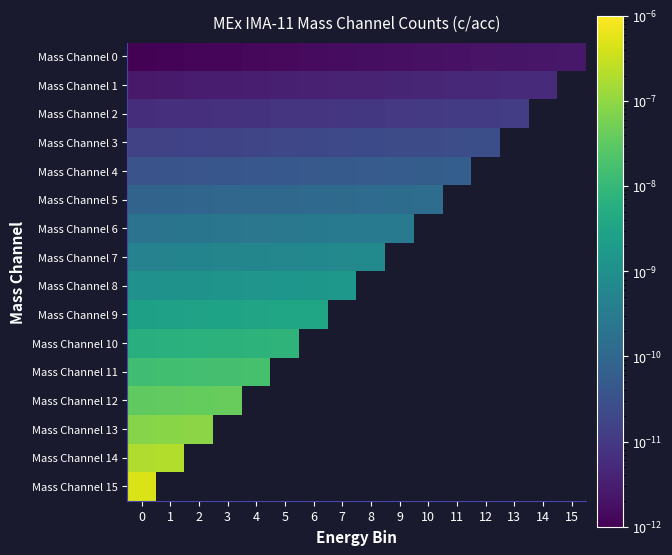

How many categories are shown in the chart?

16